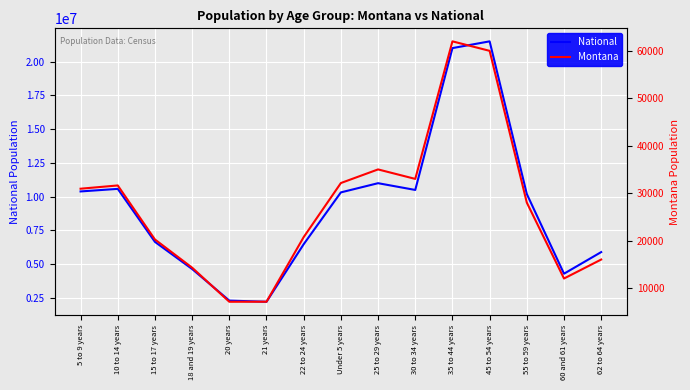

Reading right to left, list all the values displayed in this chart.

National: 5900000	4300000	10200000	21500000	21000000	10500000	11000000	10319427	6482659	2223198	2308319	4647457	6656209	10579862	10389638
Montana: 16000	12000	28000	60000	62000	33000	35000	32129	20734	7106	7099	14287	20228	31620	30932